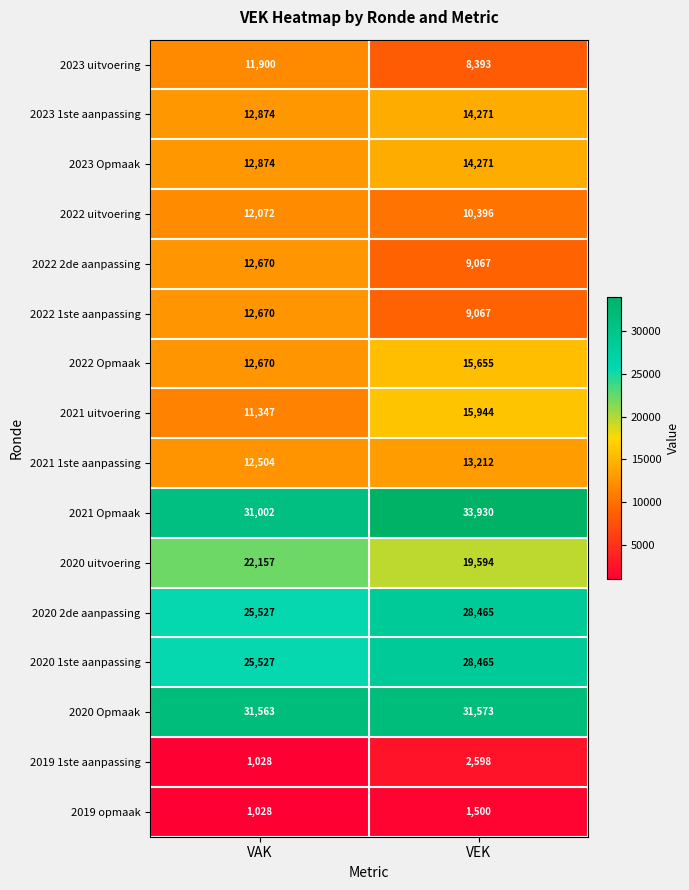

Between VAK and VEK, which series saw the biggest shift?

2021 uitvoering